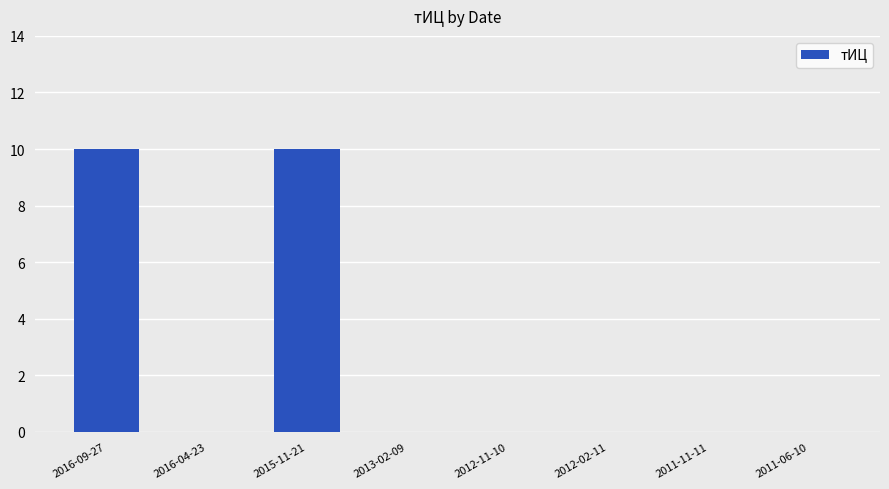

Count the number of categories in the chart.

8